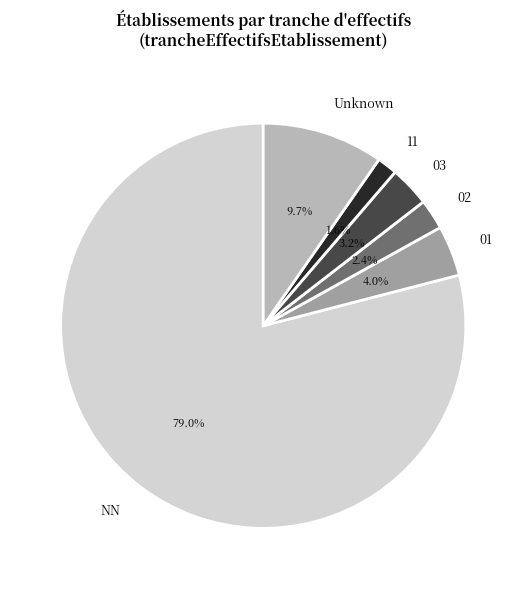

Does NN account for over 50% of the chart?

Yes